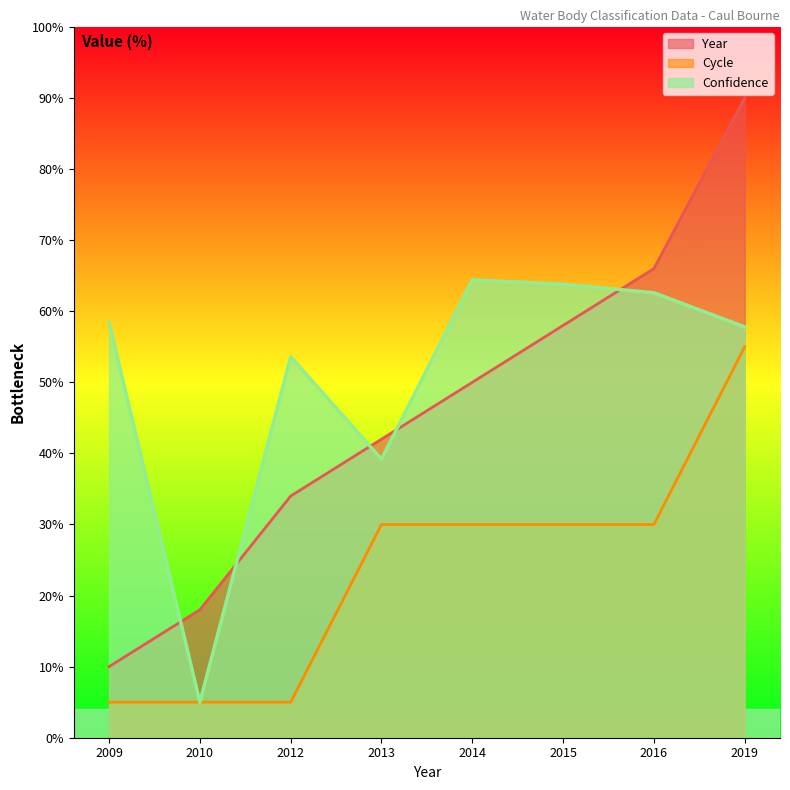

The Cycle series shows 5.0 at 2009. True or false?

True